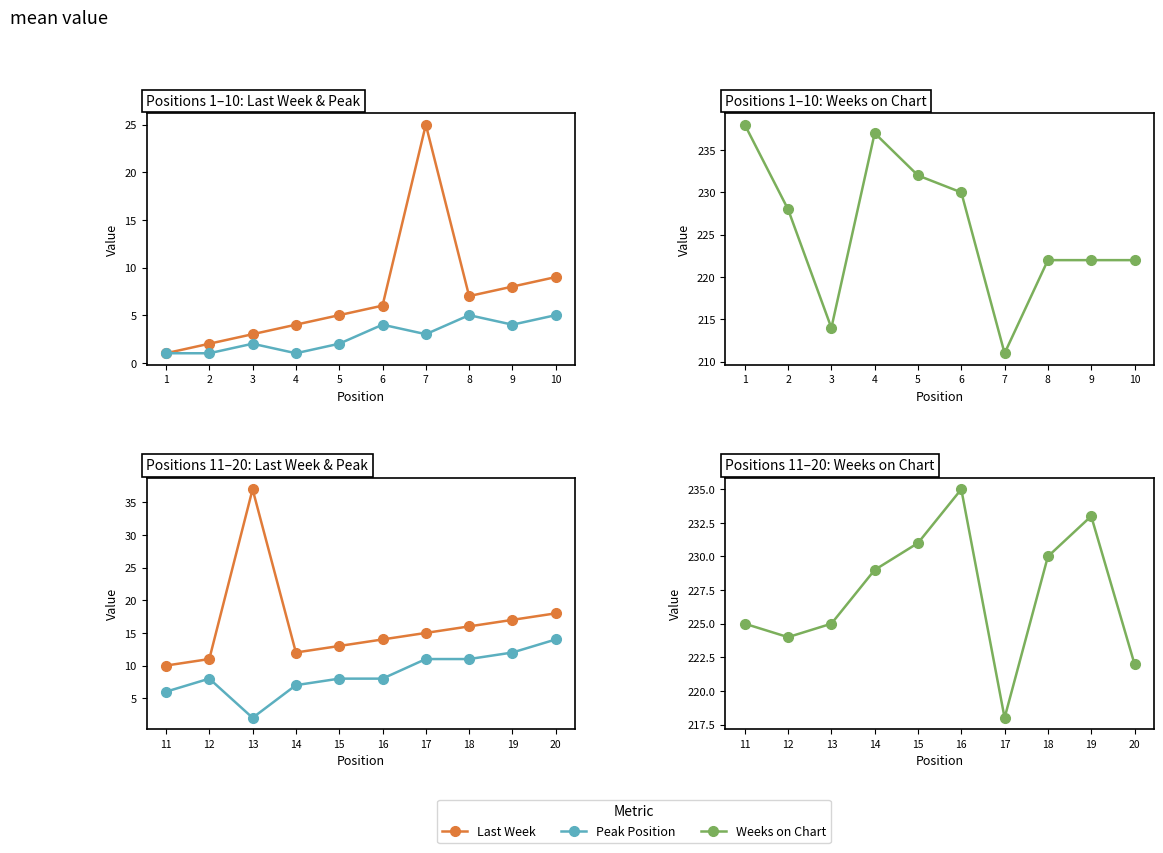

Which series changed the most between 11 and 15?

Weeks on Chart